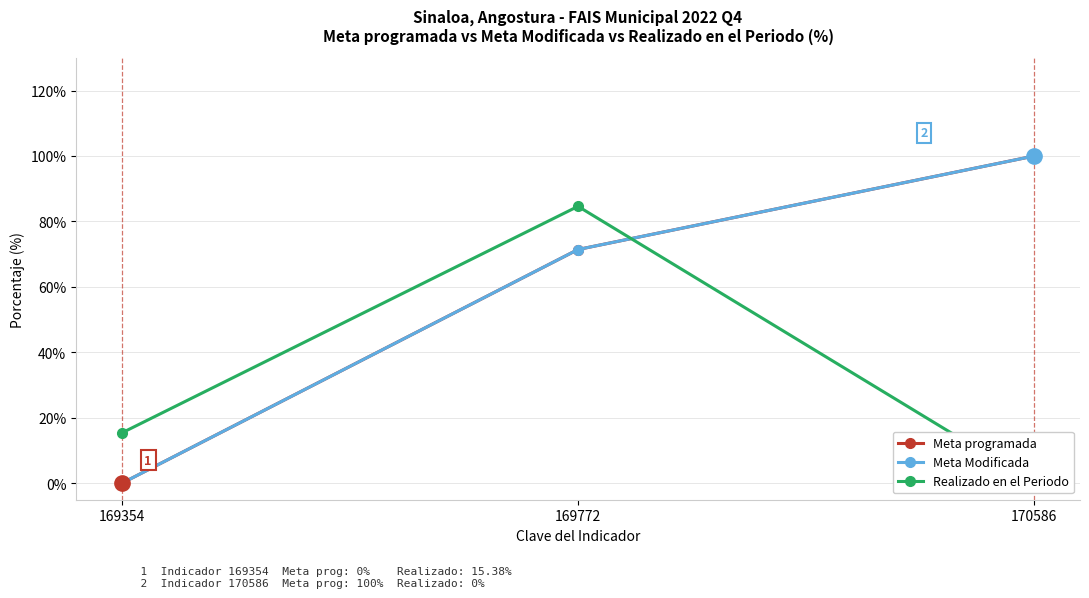

What is the spread (max minus min) of values at 169354?

15.4